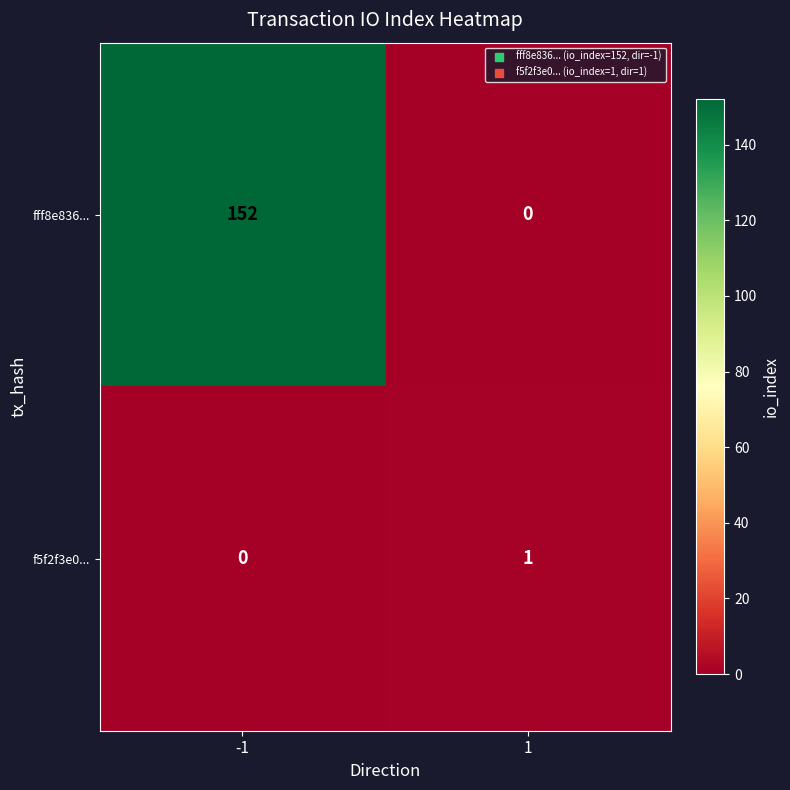

How many categories are shown in the chart?

2